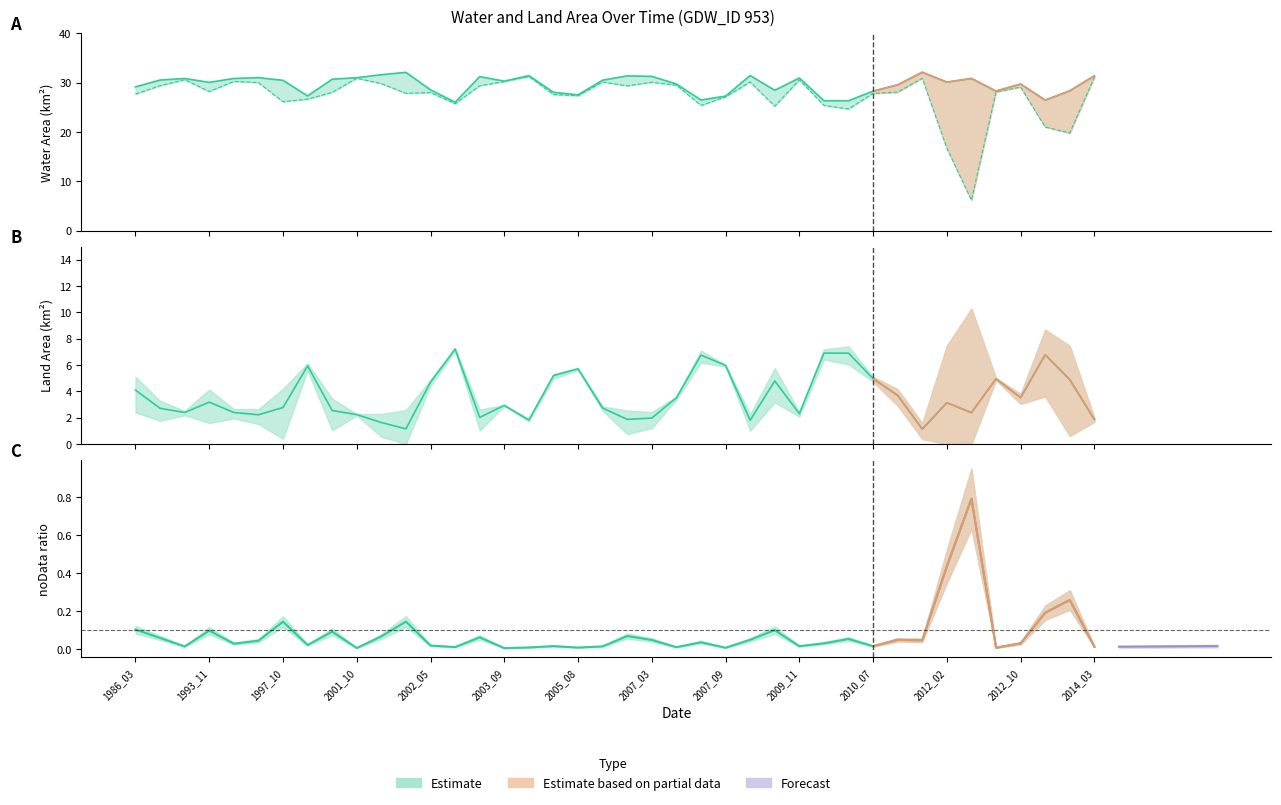

What is the difference between the landArea values at 2008_02 and 1997_10?

1.0